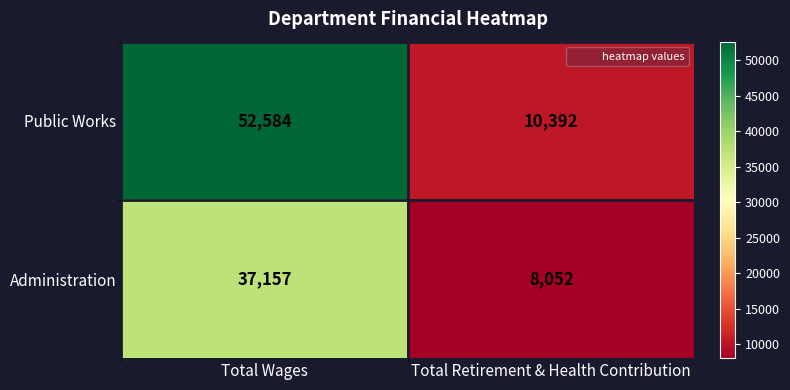

At Total Wages, list the series in order from largest to smallest.

Public Works, Administration